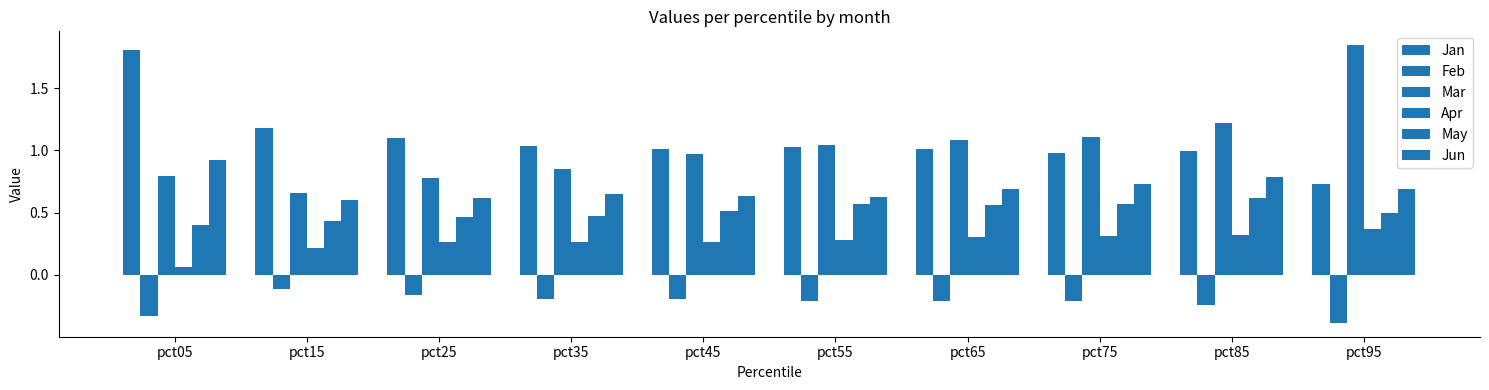

What is the value of the May bar at the 9th from the left?

0.6